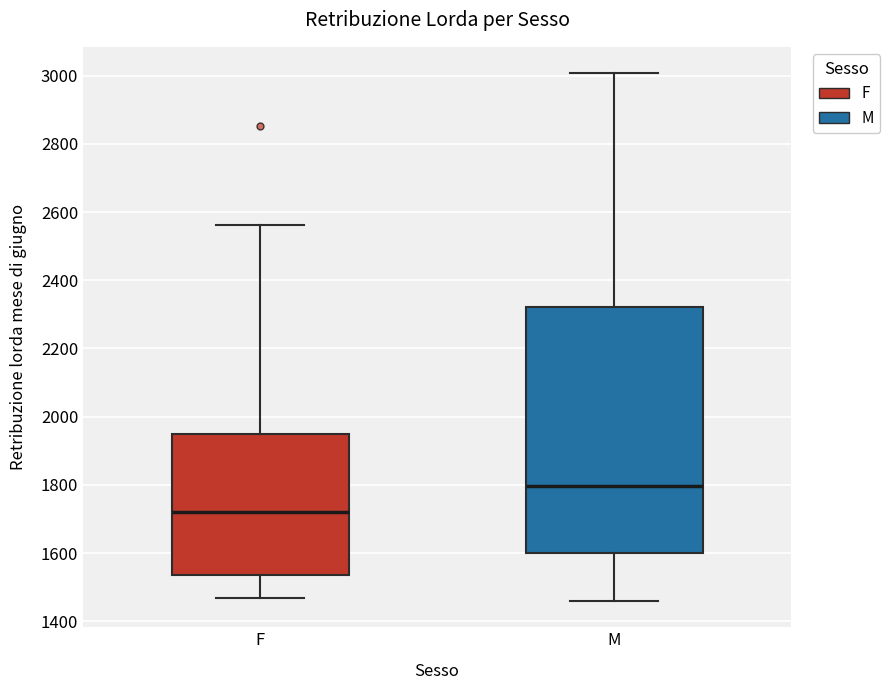

Which box has the highest median line?

M